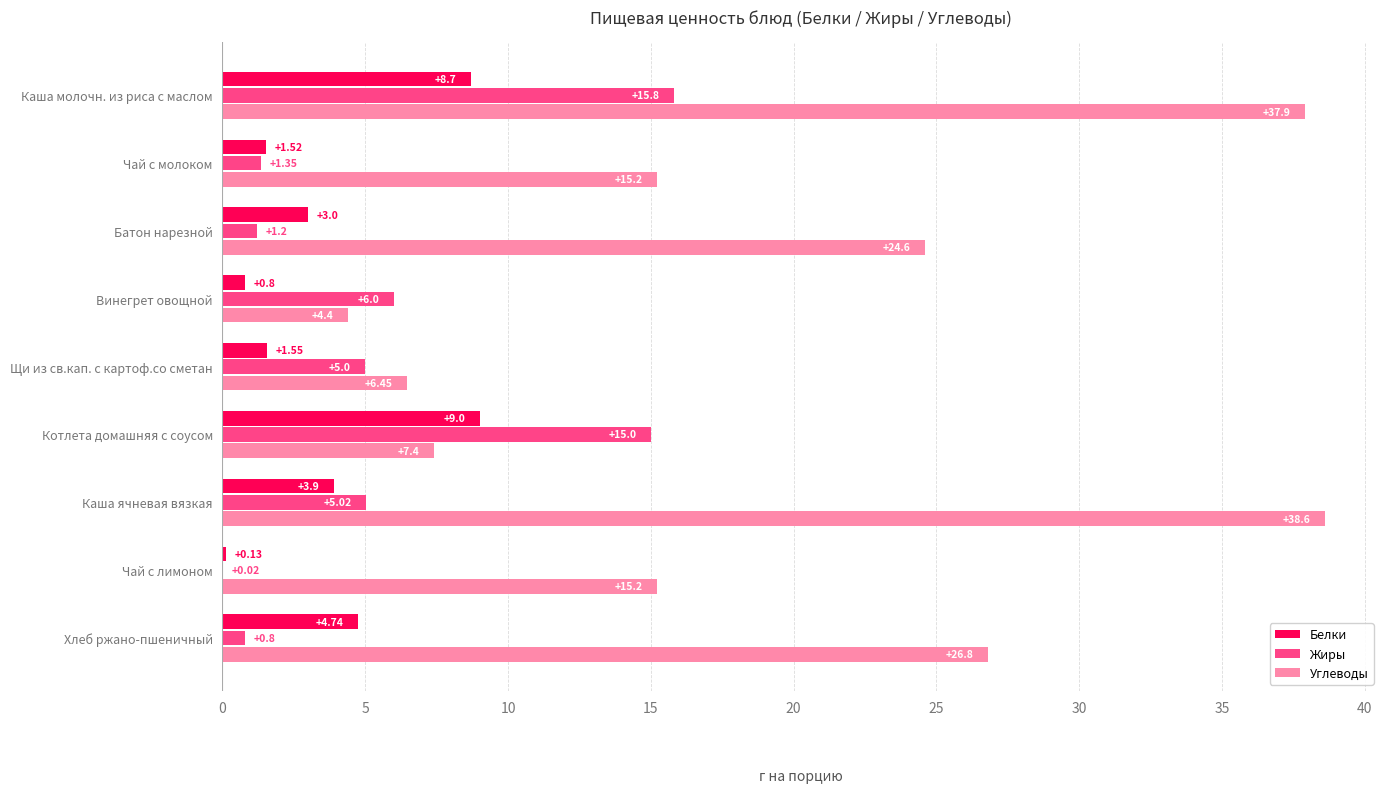

Between Батон нарезной and Винегрет овощной, which series saw the biggest shift?

Углеводы